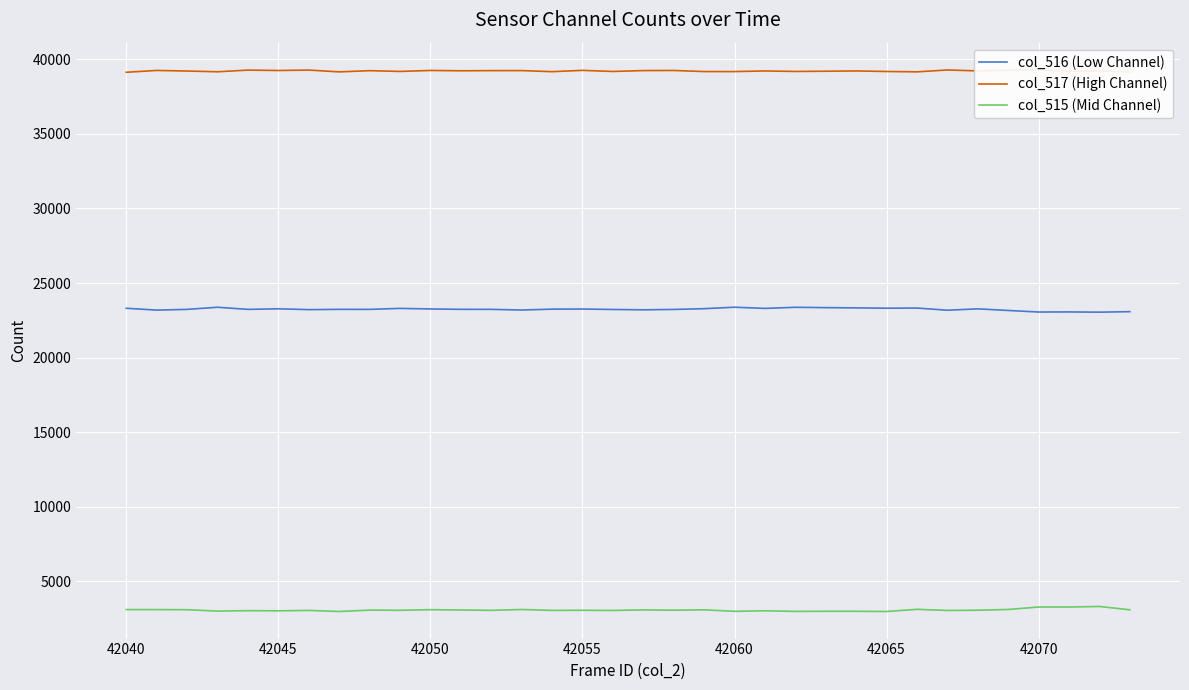

Is this an area chart (filled region under the line)?

No